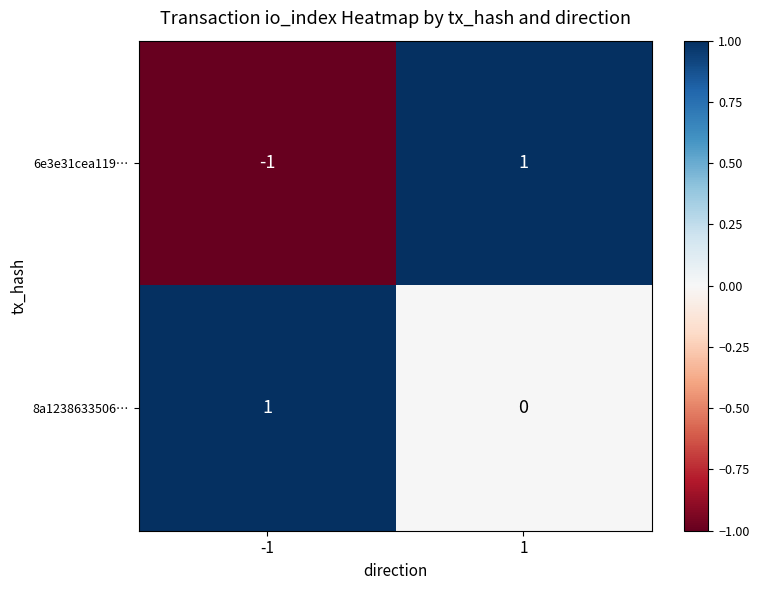

Reading left to right, extract all data points from this chart.

6e3e31cea119…: -1=-1	1=1
8a1238633506…: -1=1	1=0